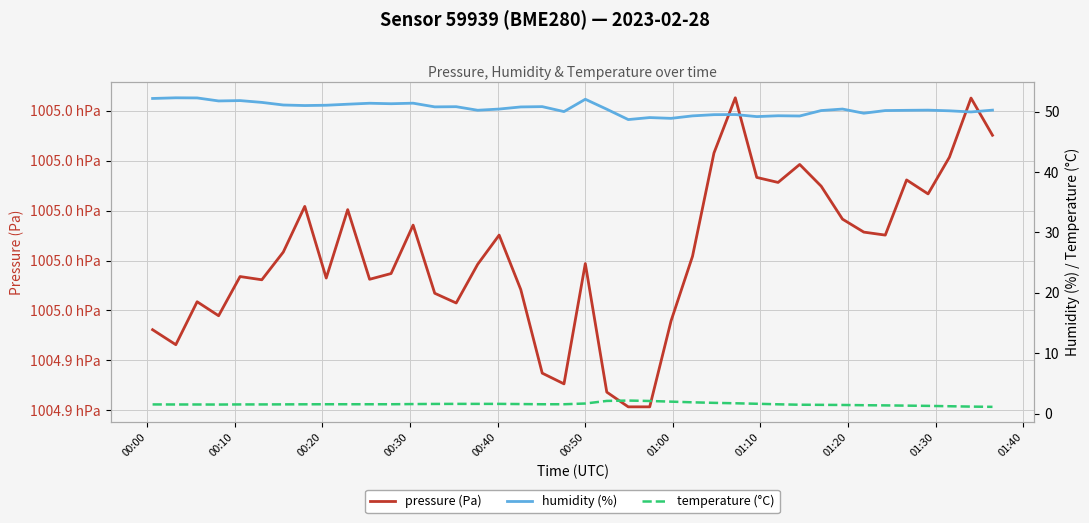

What are all the series names shown in the legend?

pressure (Pa), humidity (%), temperature (°C)